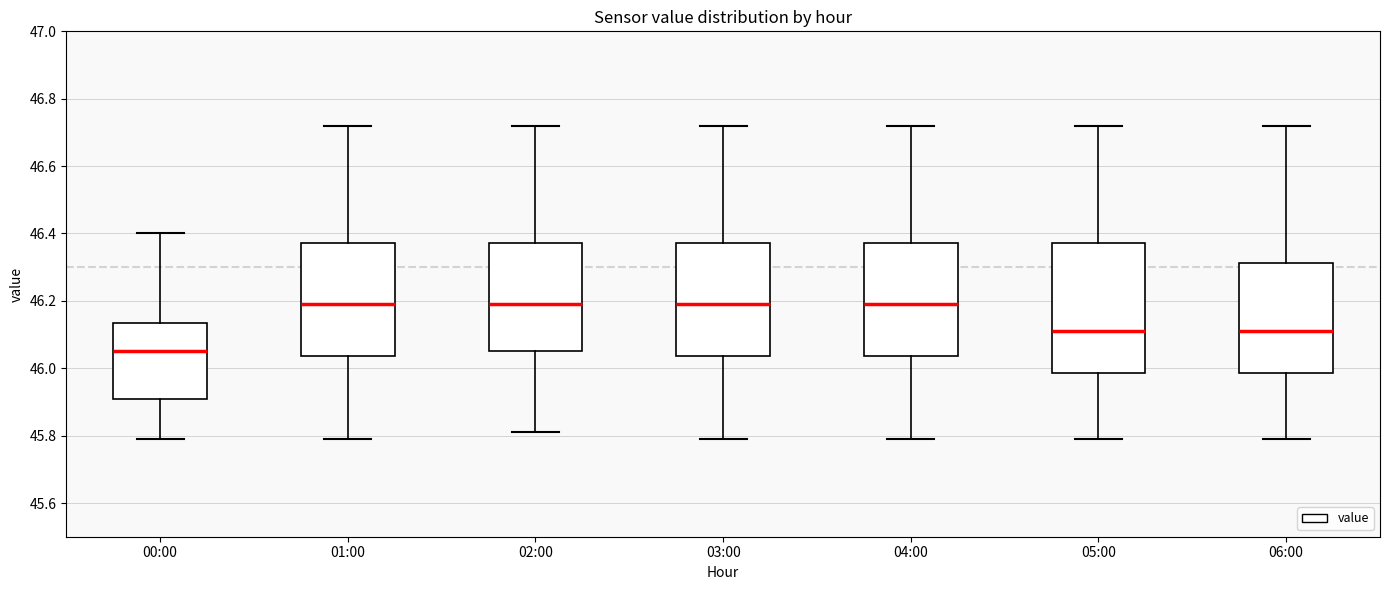

Reading left to right, read every box against the y-axis: the position of its median line, the range the box covers, and the ends of its whiskers. The values are not printed on the chart, so give them approximately, as read against the axis.

00:00: median 46.06, box 45.92 to 46.14, whiskers 45.80 to 46.40
01:00: median 46.20, box 46.04 to 46.38, whiskers 45.80 to 46.72
02:00: median 46.20, box 46.06 to 46.38, whiskers 45.82 to 46.72
03:00: median 46.20, box 46.04 to 46.38, whiskers 45.80 to 46.72
04:00: median 46.20, box 46.04 to 46.38, whiskers 45.80 to 46.72
05:00: median 46.12, box 45.98 to 46.38, whiskers 45.80 to 46.72
06:00: median 46.12, box 45.98 to 46.32, whiskers 45.80 to 46.72